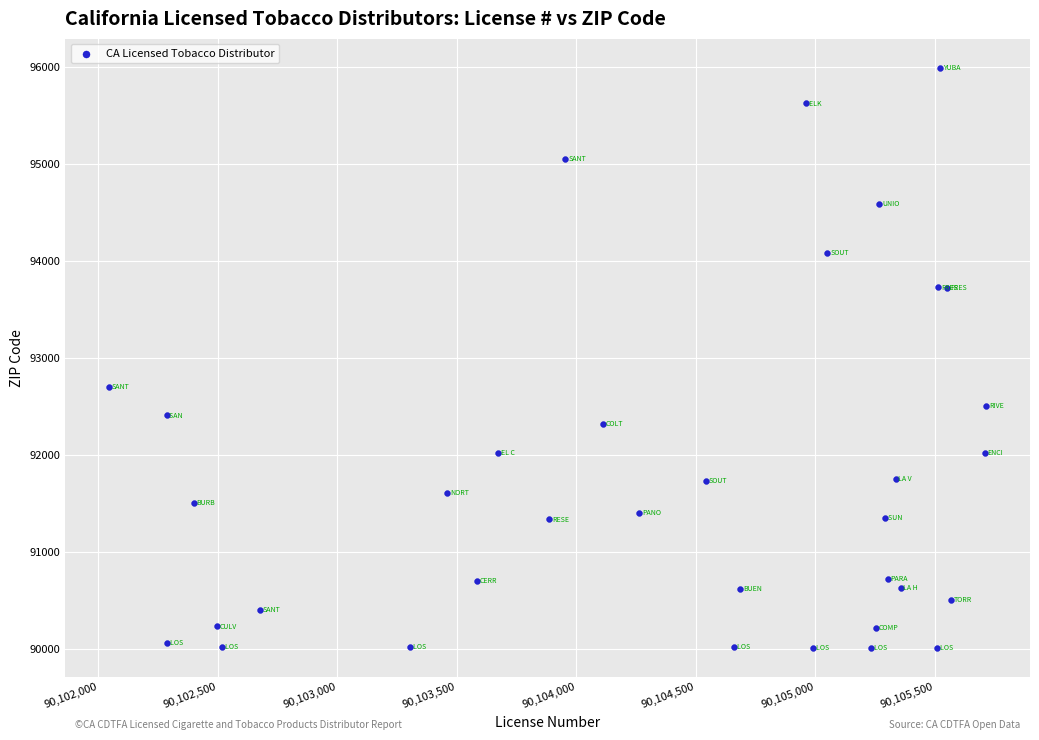

What Y value in the scatter plot is closest to 93001?

92701